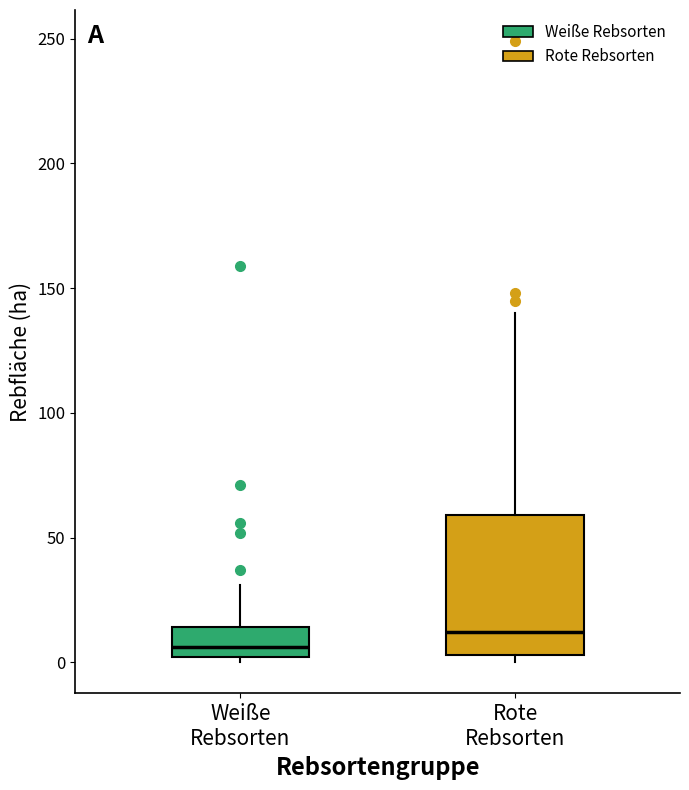

Reading left to right, read every box against the y-axis: the position of its median line, the range the box covers, and the ends of its whiskers. The values are not printed on the chart, so give them approximately, as read against the axis.

Weiße Rebsorten: median 5, box 0 to 15, whiskers 0 (just below the box's lower edge) to 30
Rote Rebsorten: median 10, box 5 to 60, whiskers 0 to 140